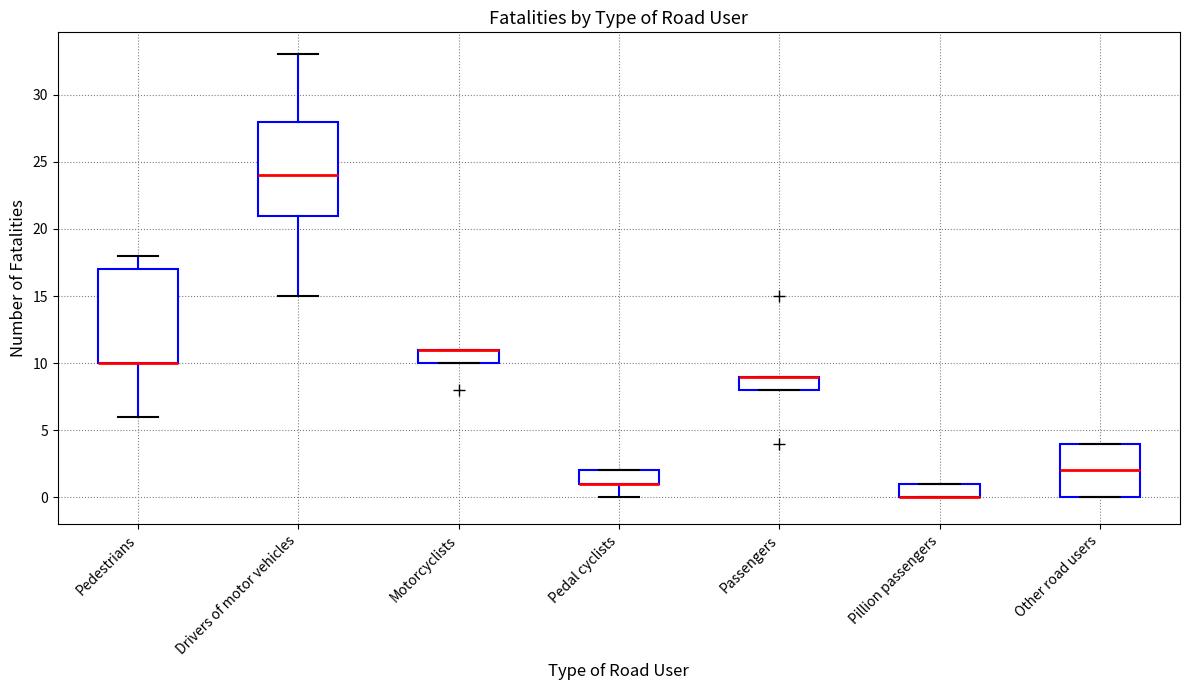

Where is the lower edge of the box for Pillion passengers on the y-axis? The values are not printed on the chart, so give them approximately, as read against the axis.

0